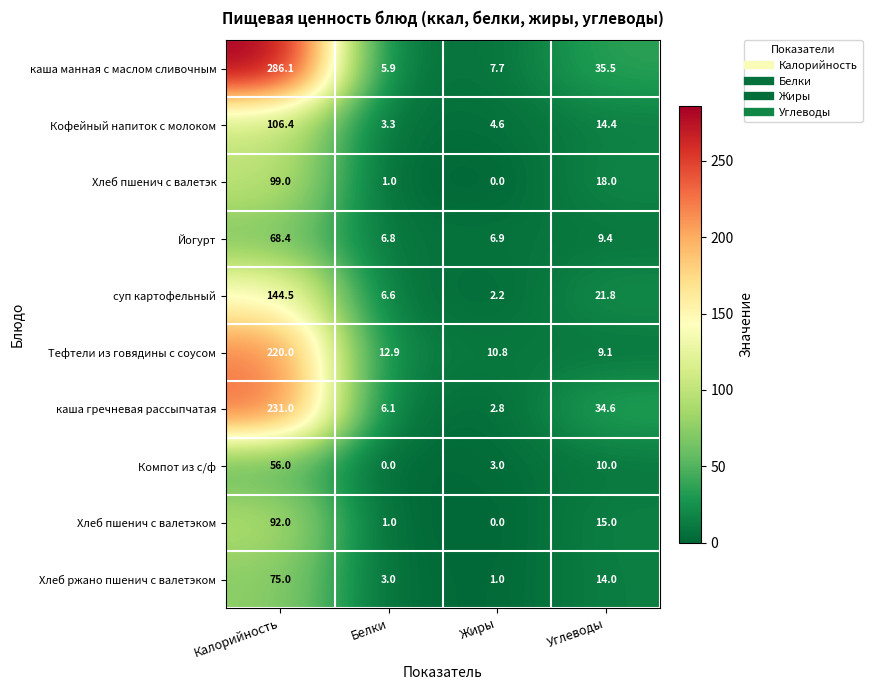

The Хлеб ржано пшенич с валетэком series shows 1.9 at Белки. True or false?

False